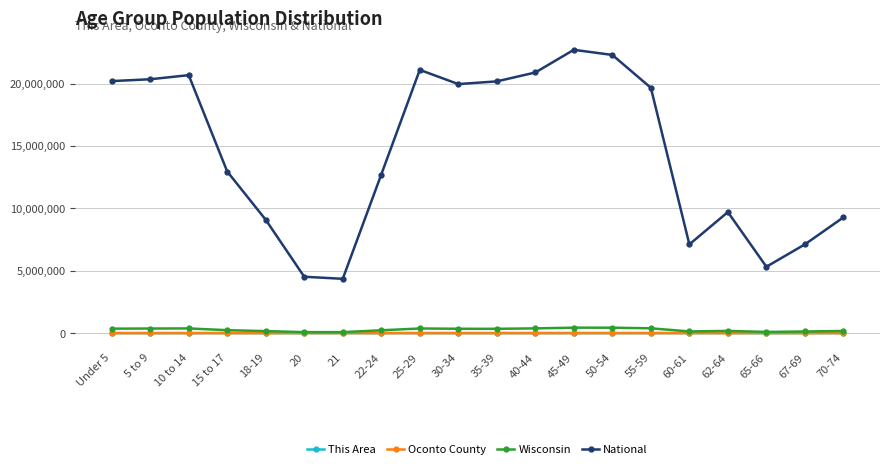

Read the This Area value at 21, to the nearest 10.

30